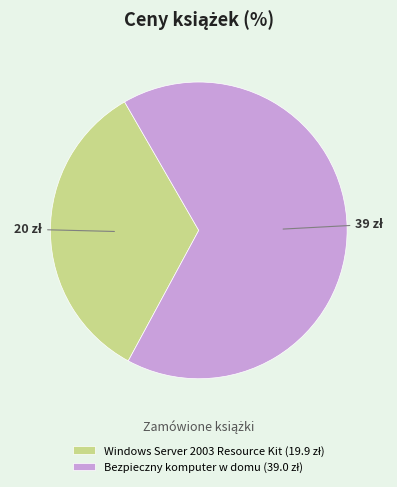

Combined, do Windows Server 2003 Resource Kit and Bezpieczny komputer w domu account for over 50%?

Yes